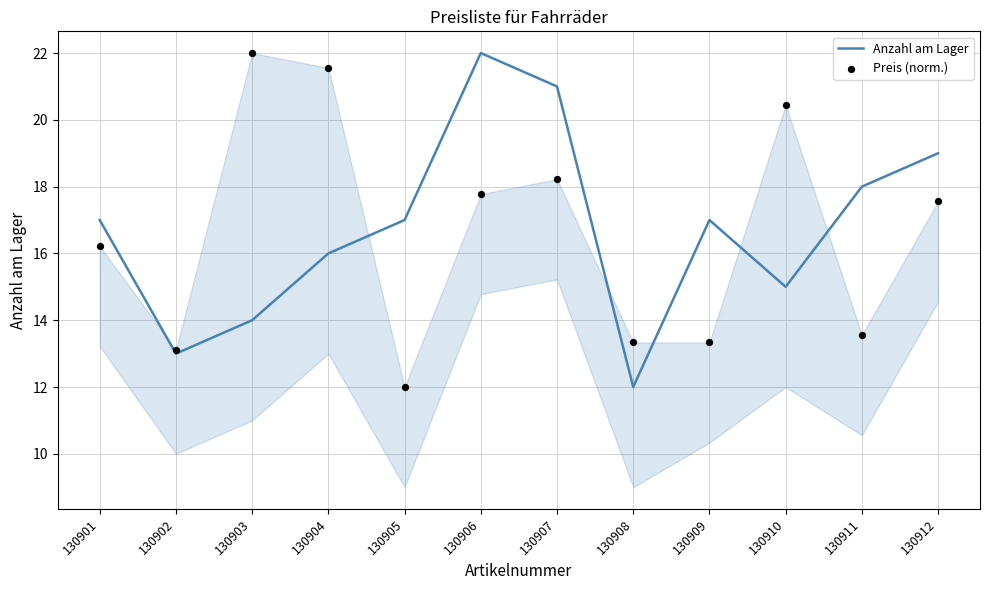

Which series has the largest Y range (max minus min)?

Anzahl am Lager